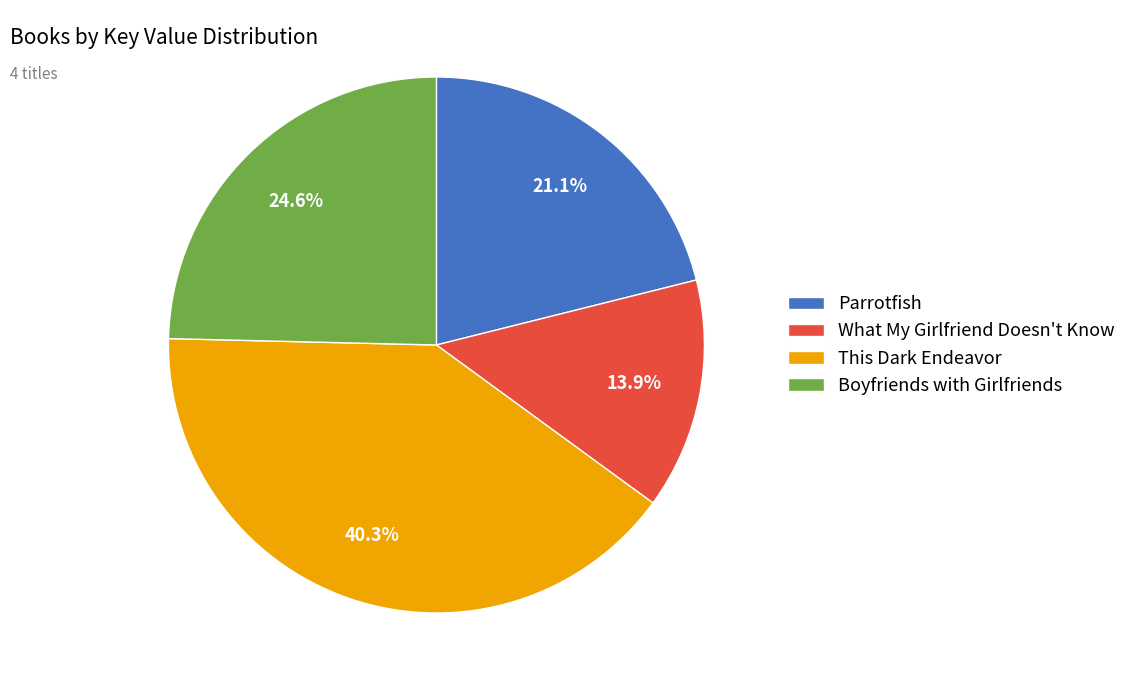

Combined, what portion of the pie is Boyfriends with Girlfriends and Parrotfish?

45.7%